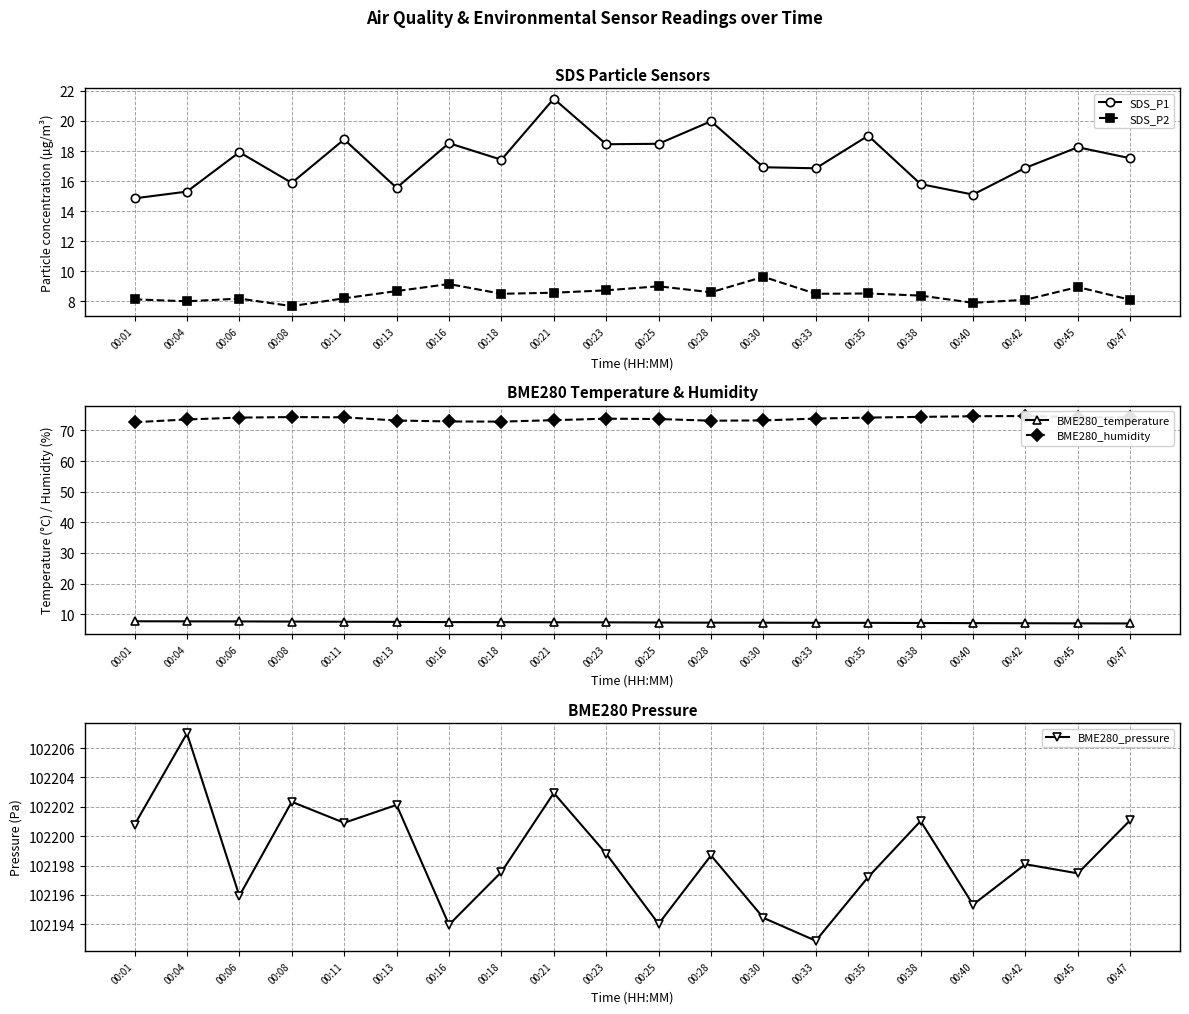

Reading left to right, what are all the values shown in this chart?

SDS_P1: 14.8	15.3	17.9	15.9	18.8	15.6	18.5	17.4	21.5	18.4	18.5	20.0	16.9	16.9	19.0	15.8	15.1	16.9	18.2	17.5
SDS_P2: 8.1	8.0	8.2	7.7	8.2	8.7	9.2	8.5	8.6	8.7	9.0	8.6	9.6	8.5	8.5	8.4	7.9	8.1	8.9	8.1
BME280_temperature: 7.7	7.7	7.7	7.6	7.6	7.5	7.5	7.4	7.4	7.4	7.3	7.3	7.2	7.2	7.2	7.2	7.1	7.1	7.0	7.0
BME280_humidity: 72.7	73.5	74.2	74.3	74.2	73.2	72.9	72.8	73.3	73.8	73.7	73.2	73.2	73.8	74.2	74.4	74.6	74.7	74.3	74.2
BME280_pressure: 102200.8	102207.0	102195.9	102202.3	102200.9	102202.1	102194.0	102197.6	102202.9	102198.8	102194.0	102198.7	102194.4	102192.9	102197.2	102201.0	102195.3	102198.1	102197.5	102201.1